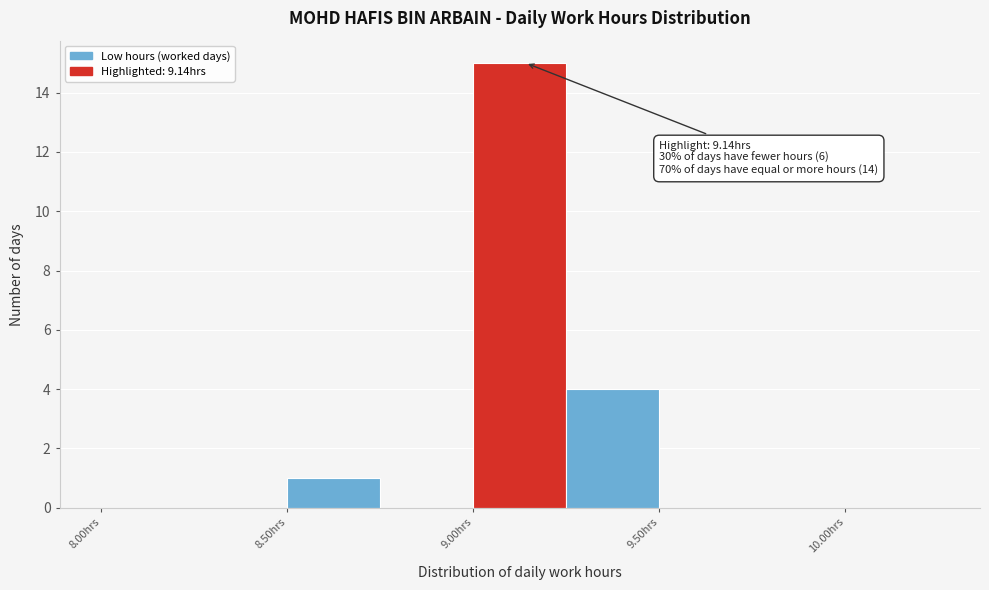

Over which range of the x-axis is the bar tallest?

9.00 to 9.25